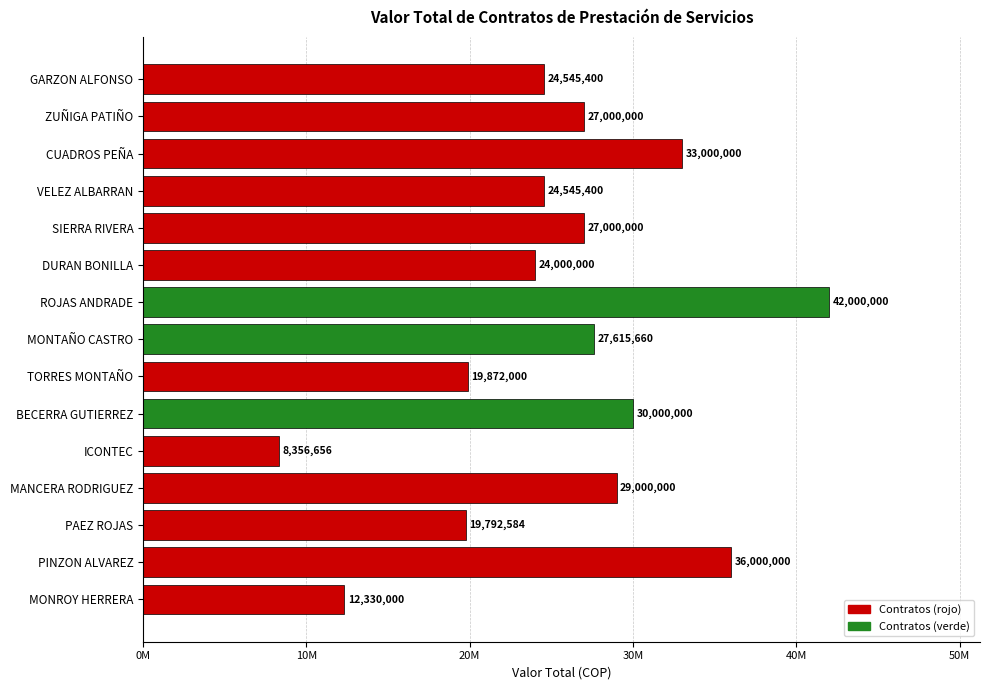

What is the greatest value displayed?

42000000